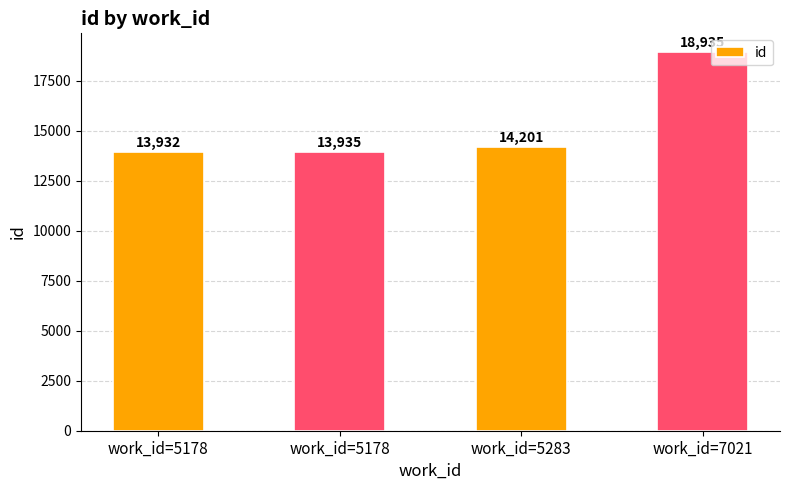

Are the bars horizontal?

No